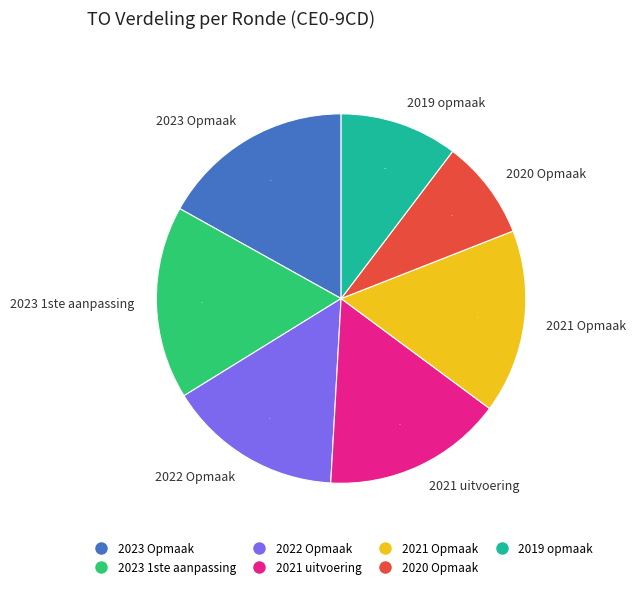

Is the sum of 2020 Opmaak and 2022 Opmaak greater than half?

No